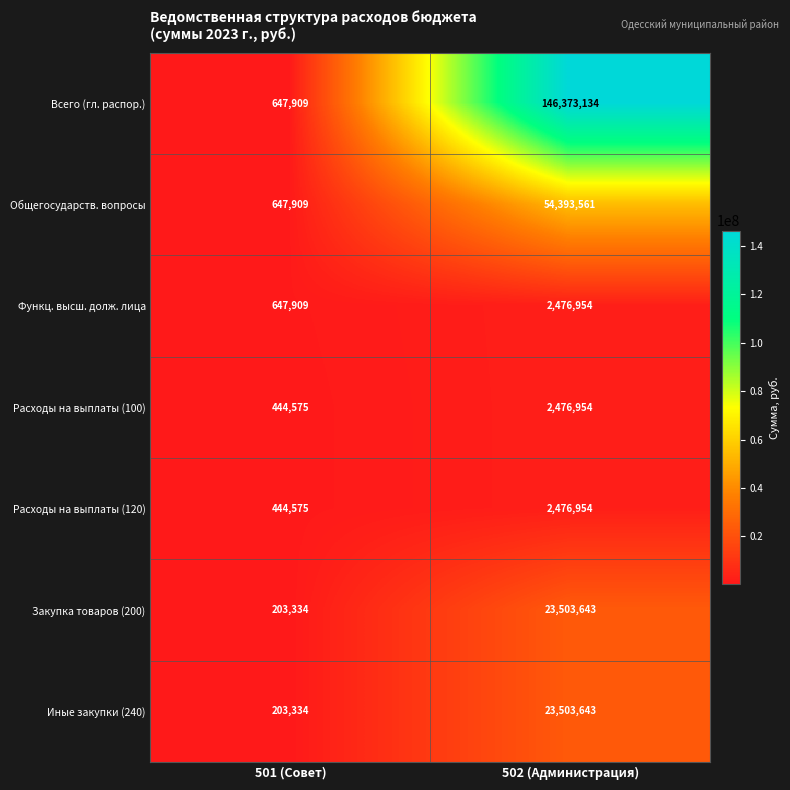

At which label is Всего (гл. распор.) closest to 73510521?

501 (Совет)